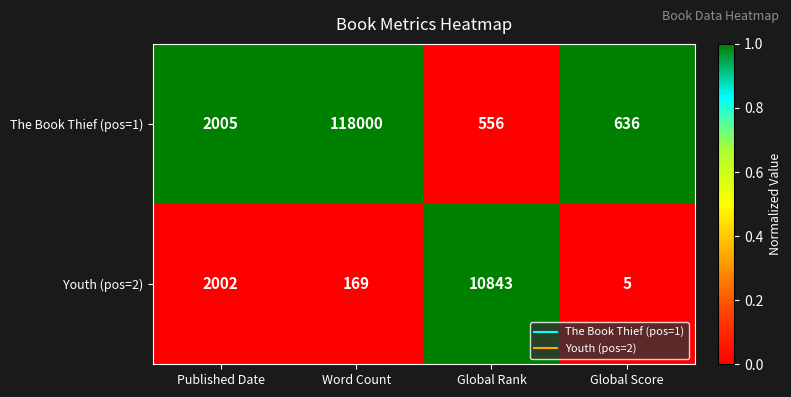

Which series has the largest total across all categories?

The Book Thief (pos=1)